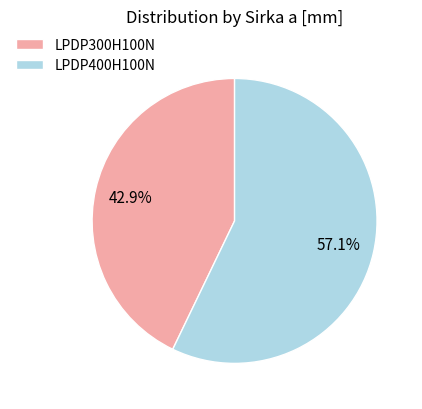

Between LPDP400H100N and LPDP300H100N, which is larger?

LPDP400H100N